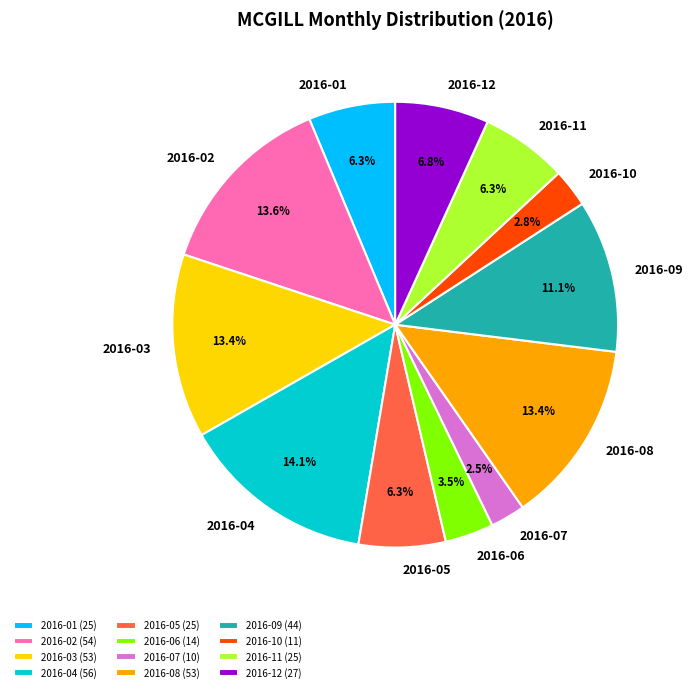

How many segments does this pie chart have?

12